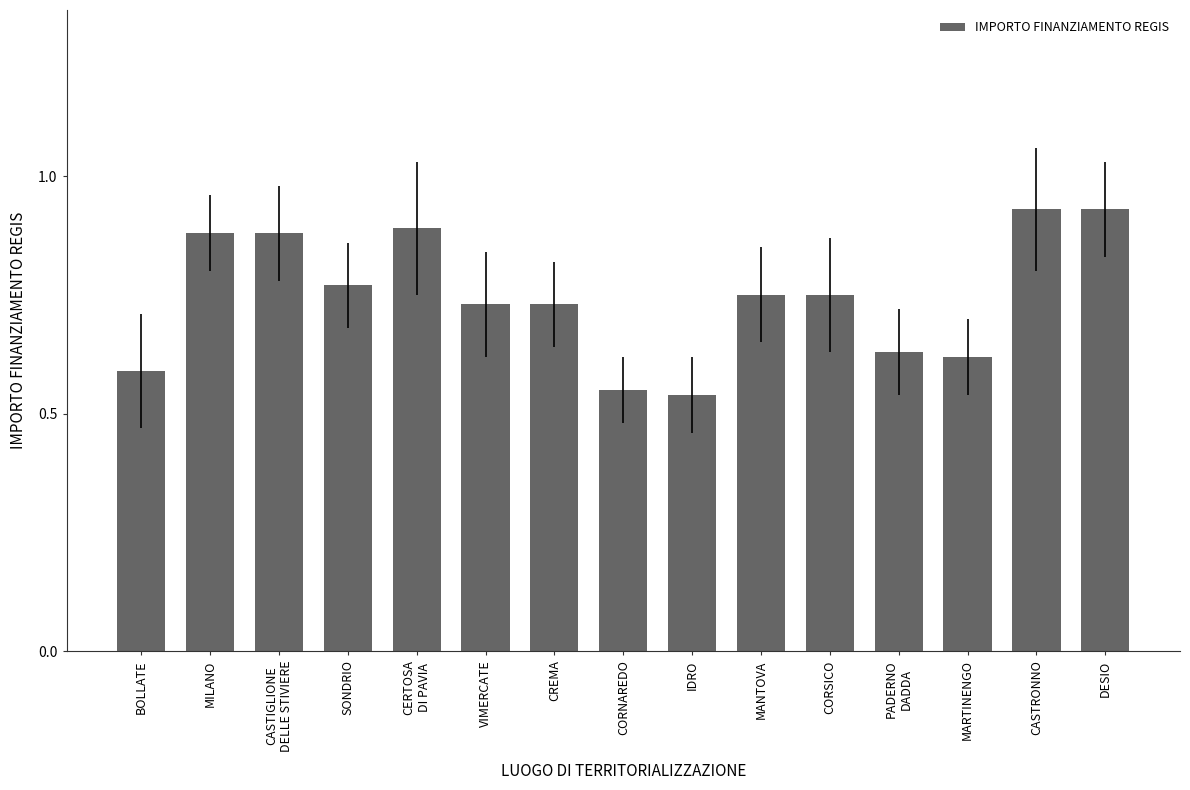

What is the difference between the maximum and minimum values?

0.4